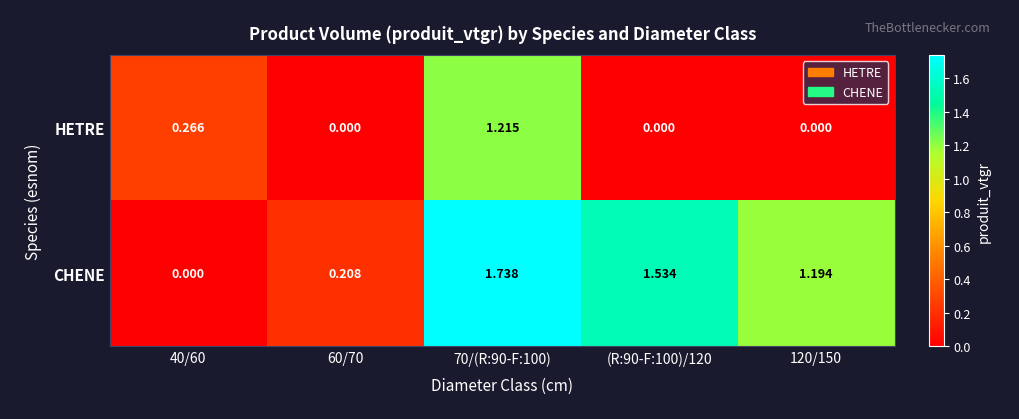

At 60/70, list the series in order from largest to smallest.

CHENE, HETRE